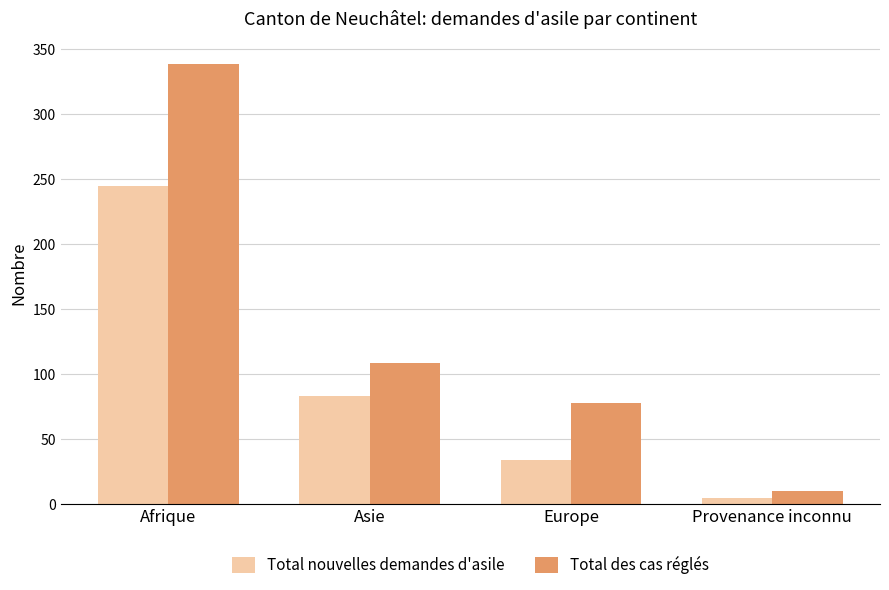

Rank the series by their average value, from lowest to highest.

Total nouvelles demandes d'asile, Total des cas réglés